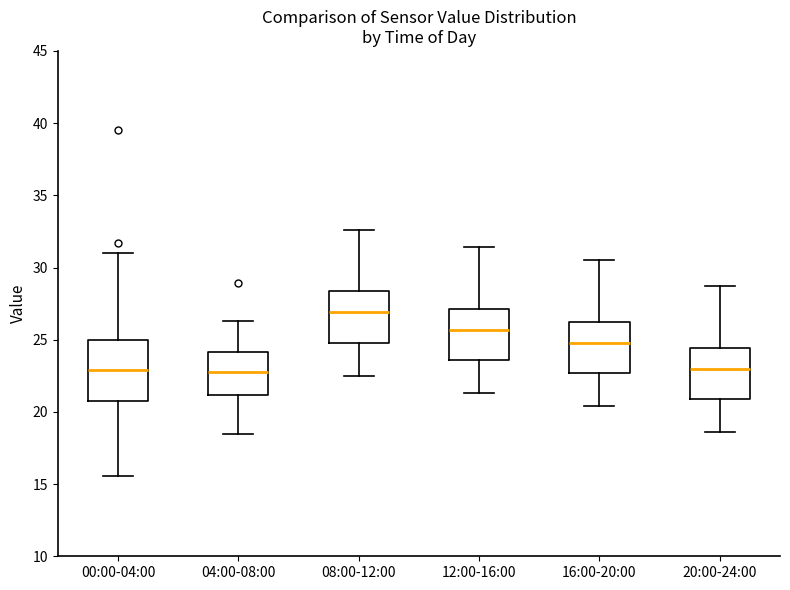

Where does the upper whisker of the box for 00:00-04:00 end on the y-axis? The values are not printed on the chart, so give them approximately, as read against the axis.

31.0